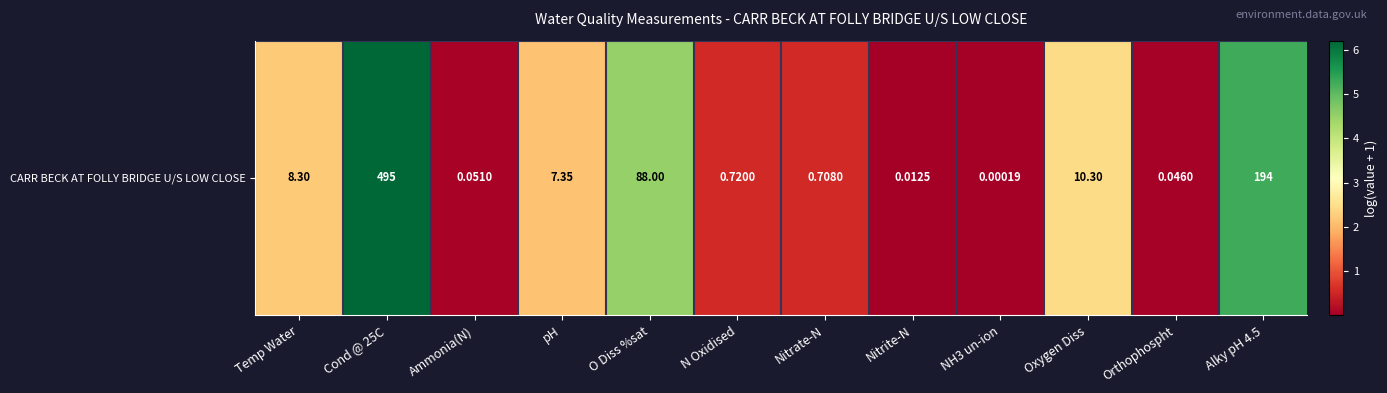

Rank the categories by value from lowest to highest.

NH3 un-ion, Nitrite-N, Orthophospht, Ammonia(N), Nitrate-N, N Oxidised, pH, Temp Water, Oxygen Diss, O Diss %sat, Alky pH 4.5, Cond @ 25C